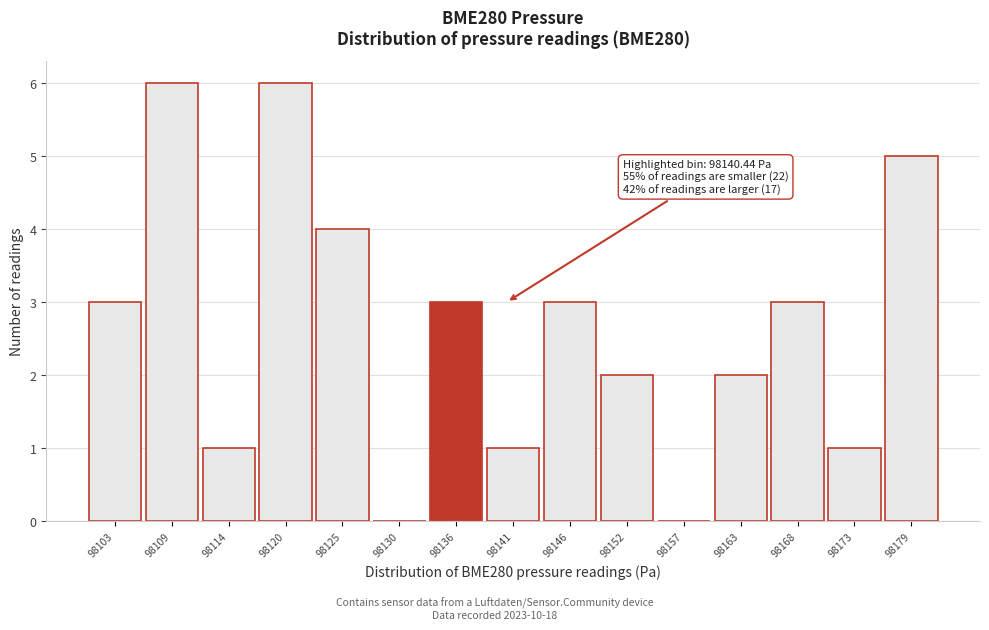

Reading left to right, transcribe all the data shown in this chart.

98103=3	98109=6	98114=1	98120=6	98125=4	98130=0	98136=3	98141=1	98146=3	98152=2	98157=0	98163=2	98168=3	98173=1	98179=5